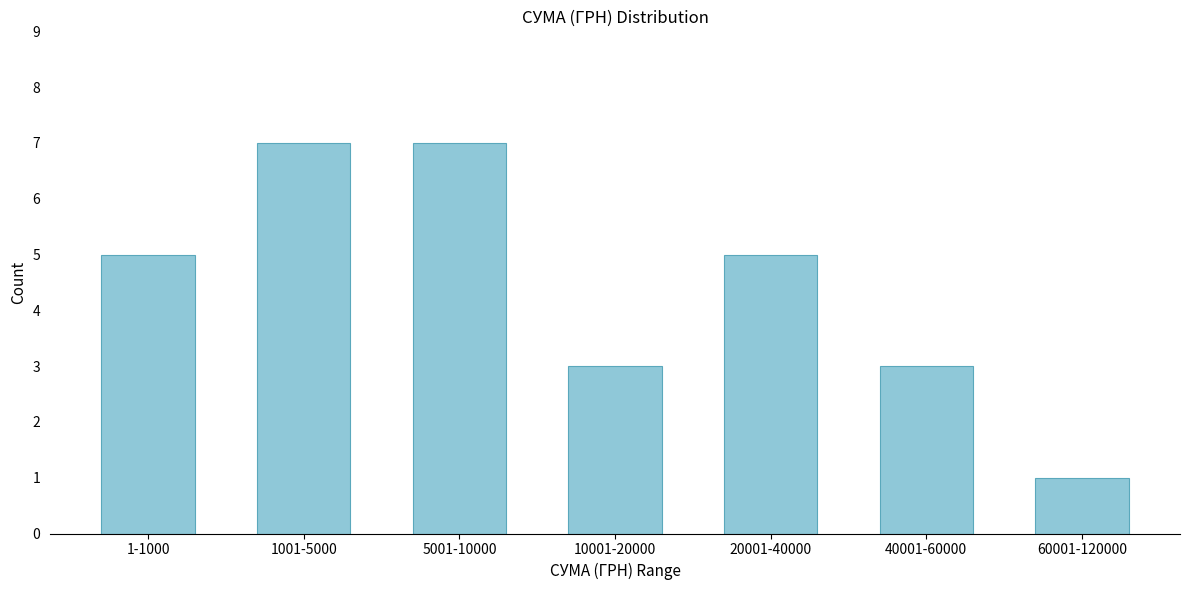

Reading right to left, transcribe all the data shown in this chart.

1	3	5	3	7	7	5